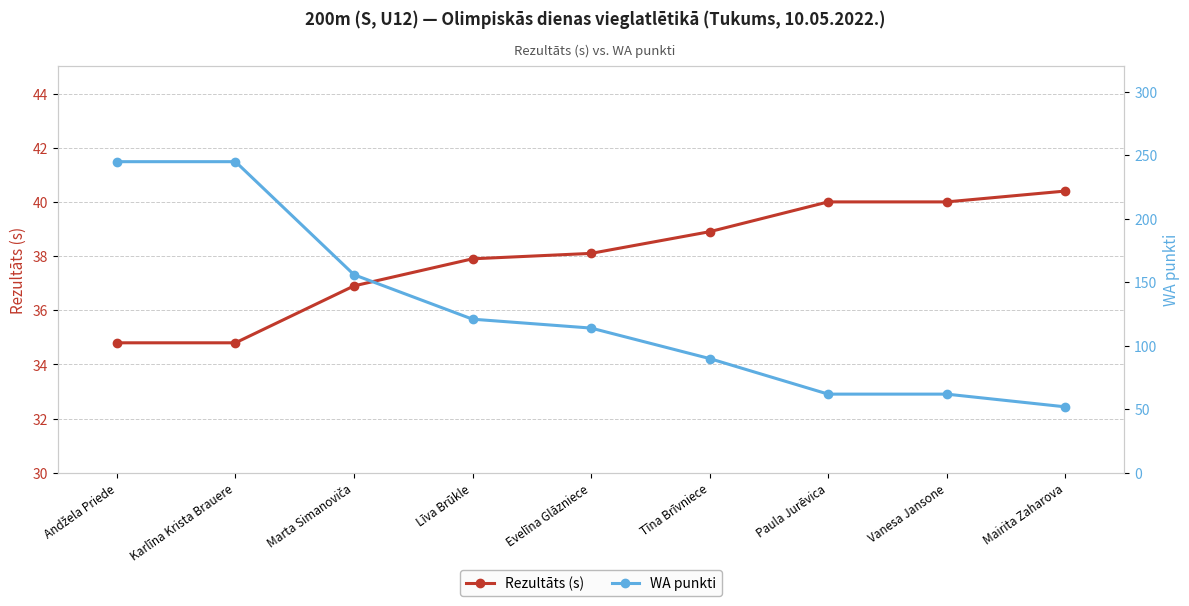

At which category does the chart reach its peak across all series?

Andžela Priede